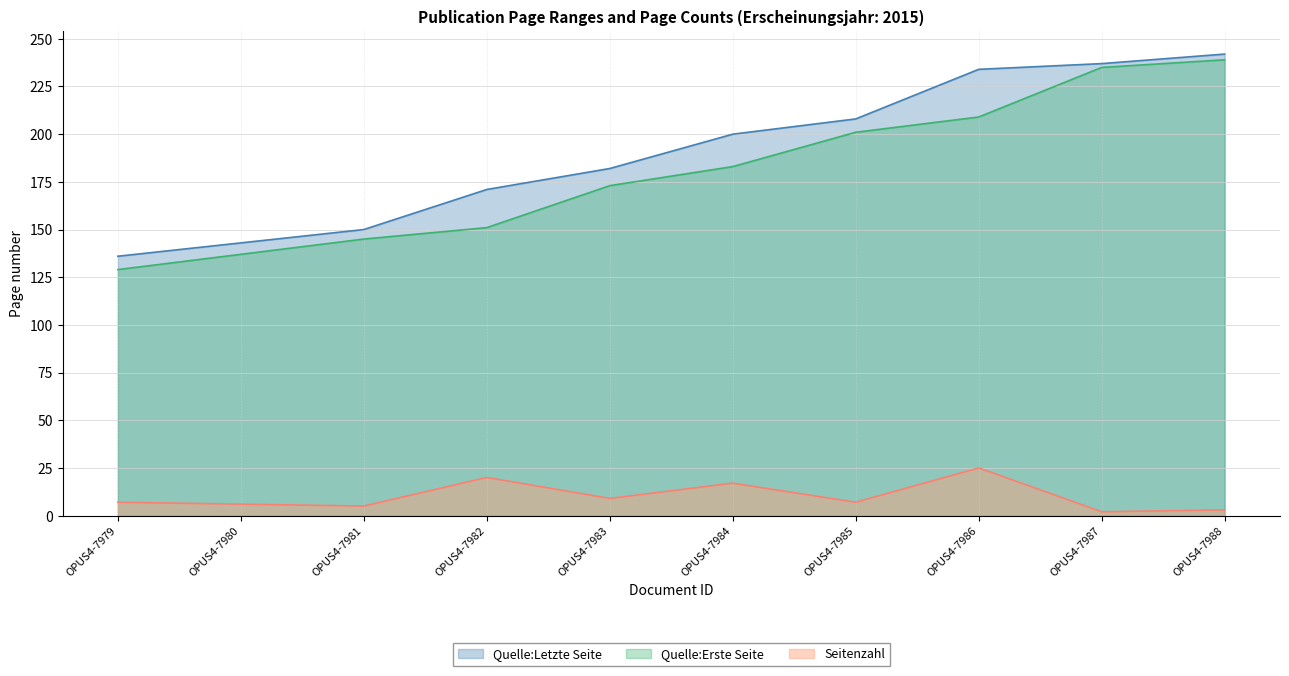

What is the value of the Seitenzahl point at the 8th from the left?

25